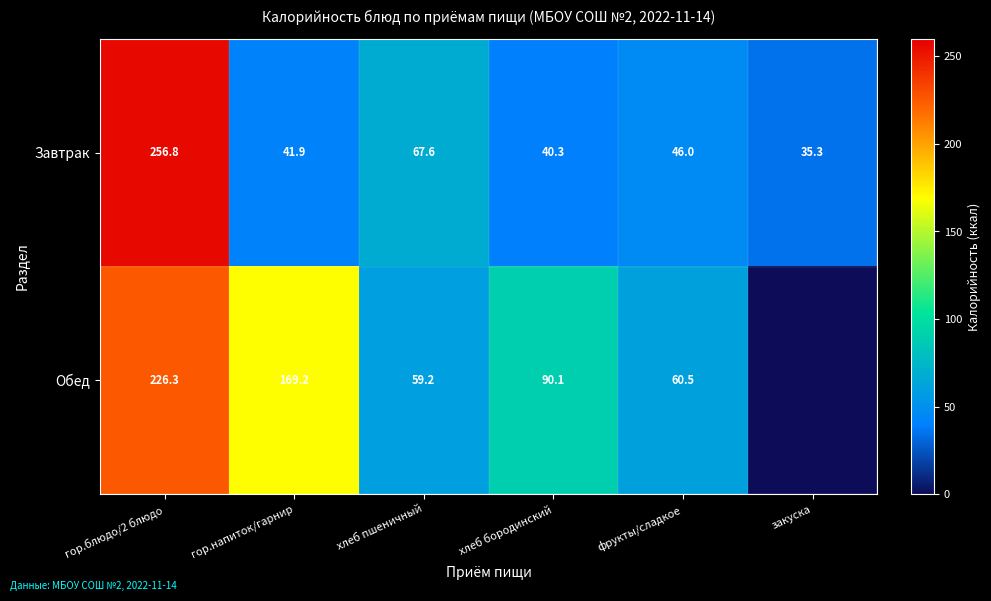

Is the value of Обед at хлеб пшеничный greater than the value of Завтрак at хлеб пшеничный?

No